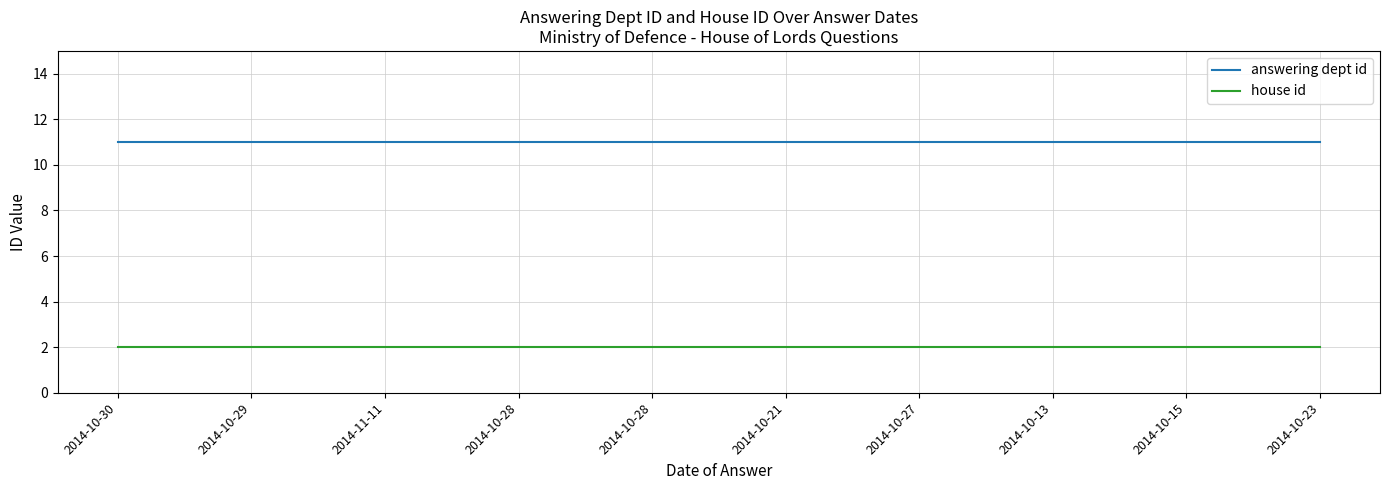

Is it true that house id equals 3 at 2014-10-15?

False